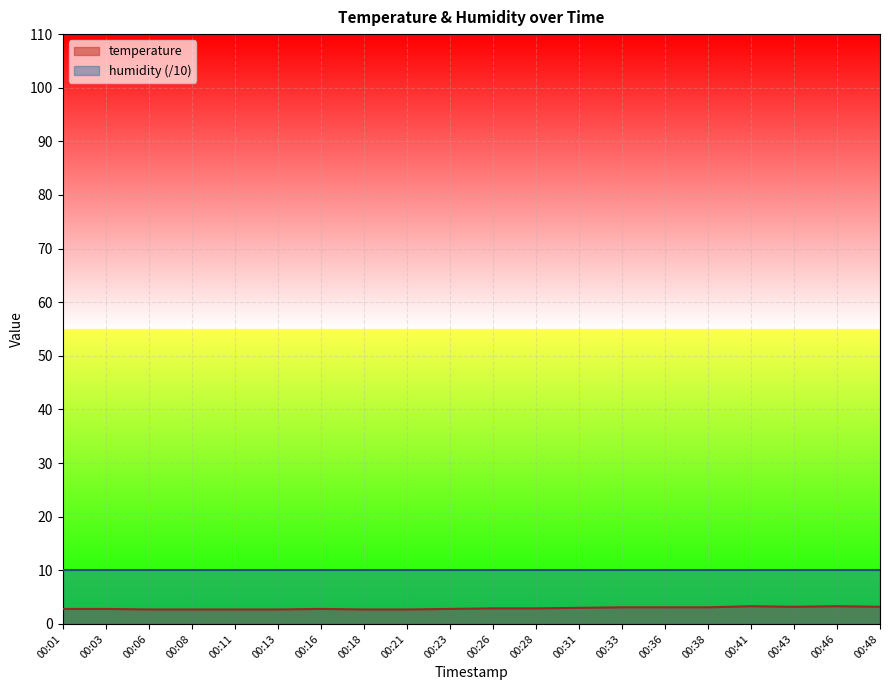

True or false: the data shows 3.3 at 00:41.

True